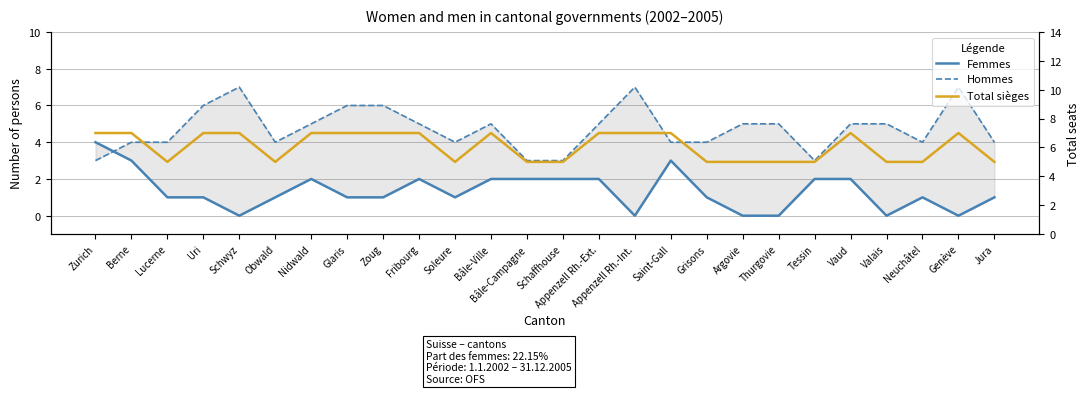

Reading right to left, transcribe all the data shown in this chart.

Femmes: 1	0	1	0	2	2	0	0	1	3	0	2	2	2	2	1	2	1	1	2	1	0	1	1	3	4
Hommes: 4	7	4	5	5	3	5	5	4	4	7	5	3	3	5	4	5	6	6	5	4	7	6	4	4	3
Nombre de sièges (total): 5	7	5	5	7	5	5	5	5	7	7	7	5	5	7	5	7	7	7	7	5	7	7	5	7	7